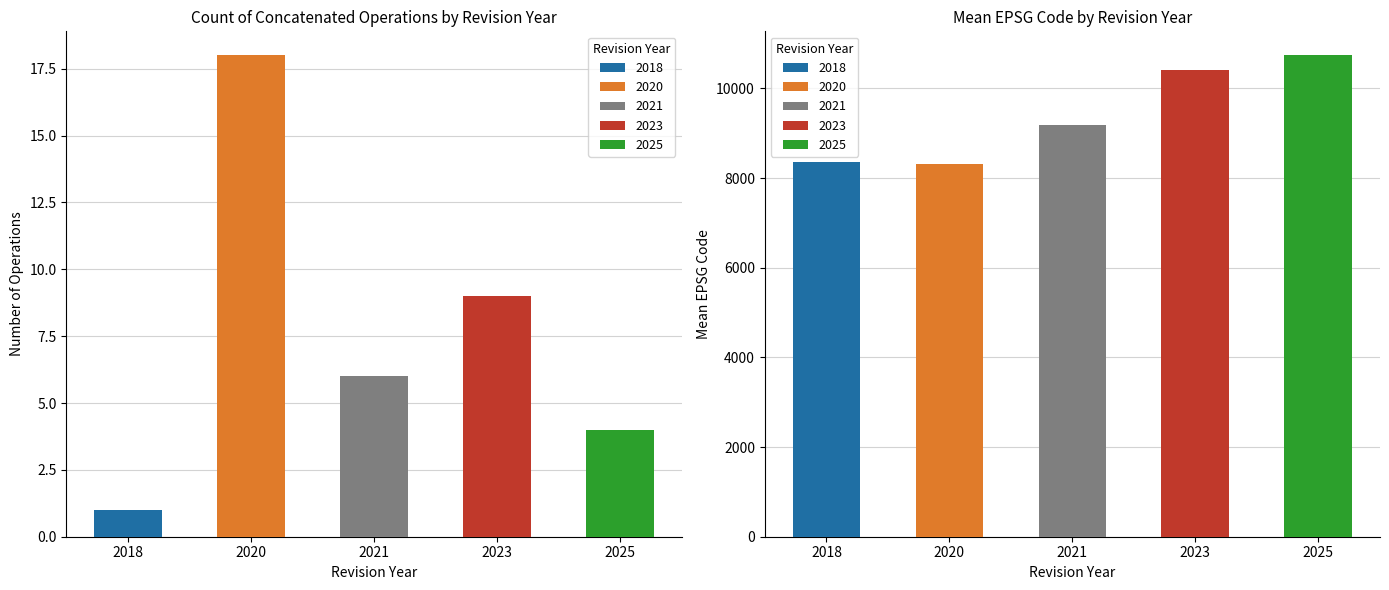

What is the change in value from 2021 to 2025?

-2